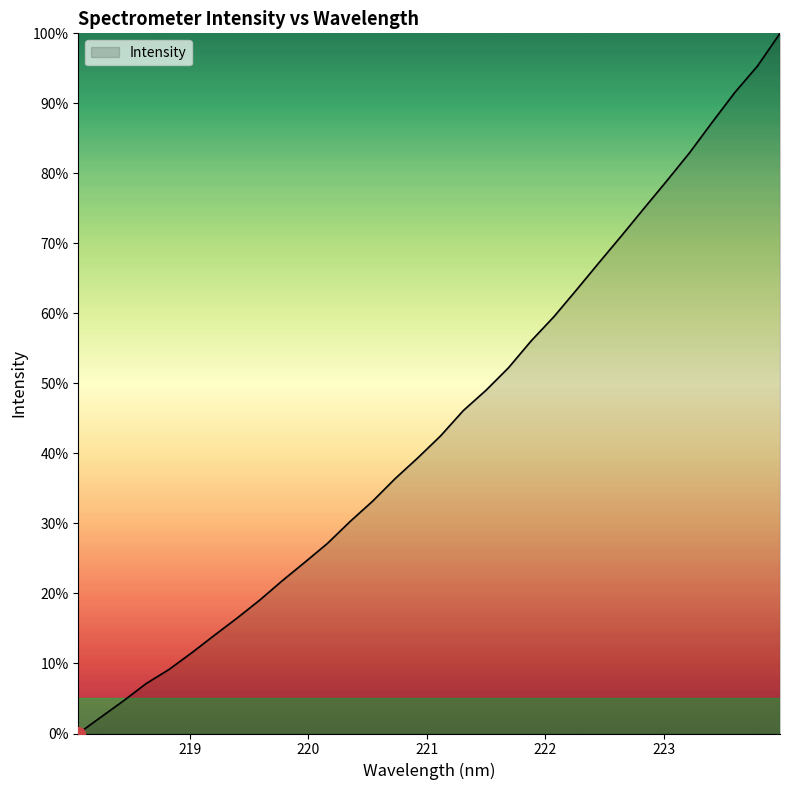

What is the greatest value displayed?

100.0